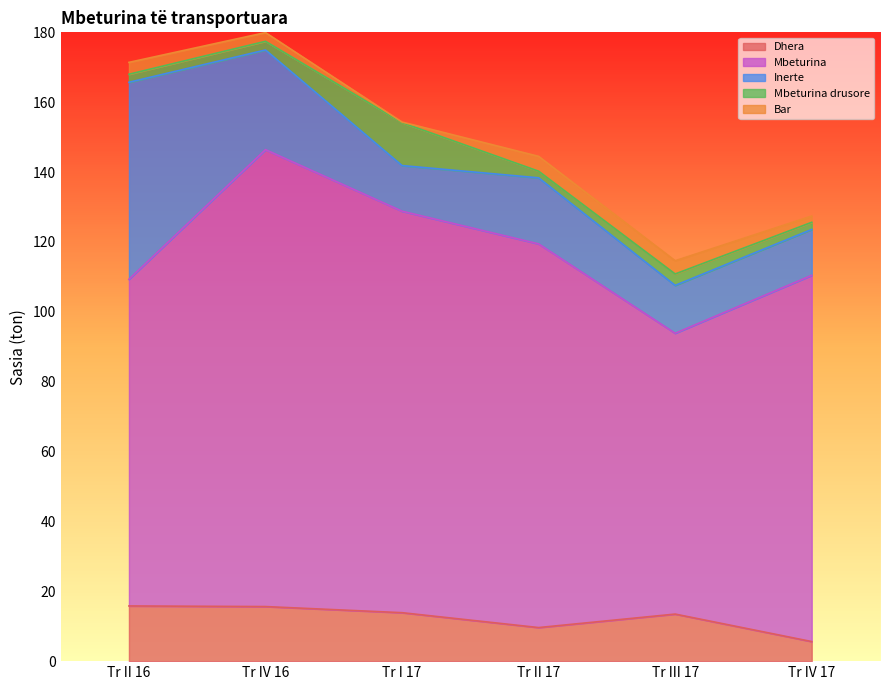

Which category has the highest value in the Mbeturina drusore series?

Tr I 17